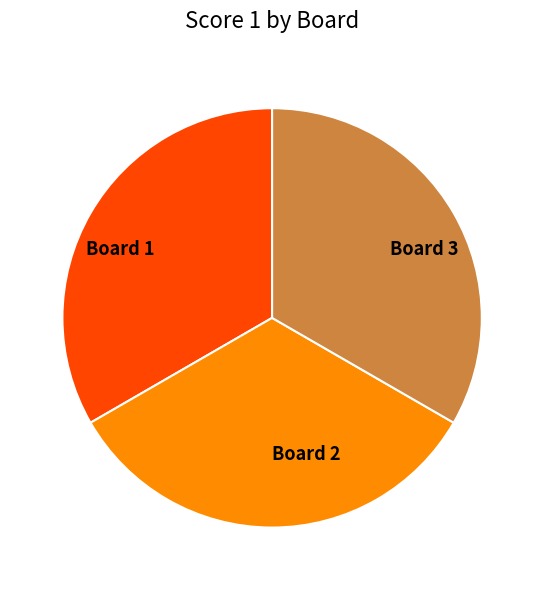

Is the sum of Board 1 and Board 3 greater than half?

Yes